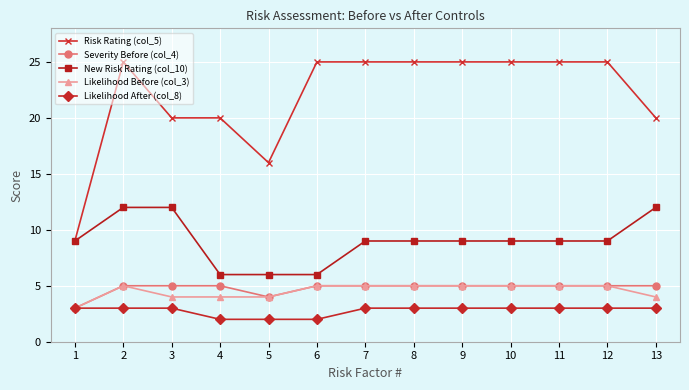

Reading left to right, transcribe all the data shown in this chart.

Risk Rating (col_5): 9	25	20	20	16	25	25	25	25	25	25	25	20
Severity Before (col_4): 3	5	5	5	4	5	5	5	5	5	5	5	5
New Risk Rating (col_10): 9	12	12	6	6	6	9	9	9	9	9	9	12
Likelihood Before (col_3): 3	5	4	4	4	5	5	5	5	5	5	5	4
Likelihood After (col_8): 3	3	3	2	2	2	3	3	3	3	3	3	3